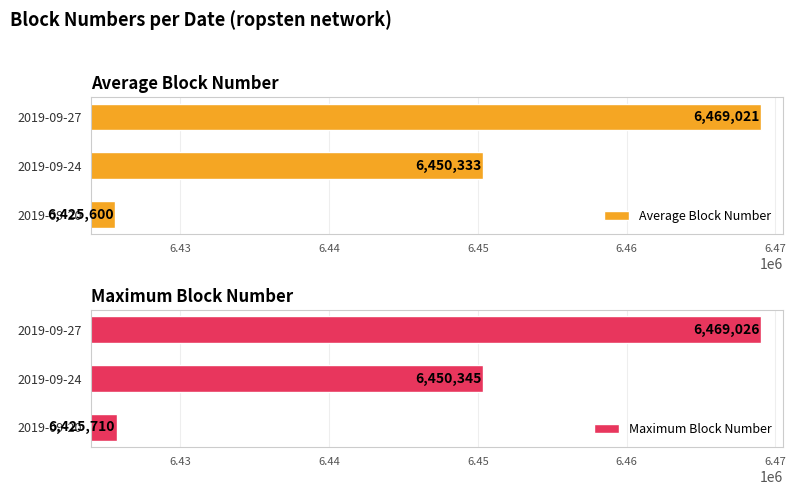

Rank the categories by Average Block Number value from lowest to highest.

2019-09-20, 2019-09-24, 2019-09-27